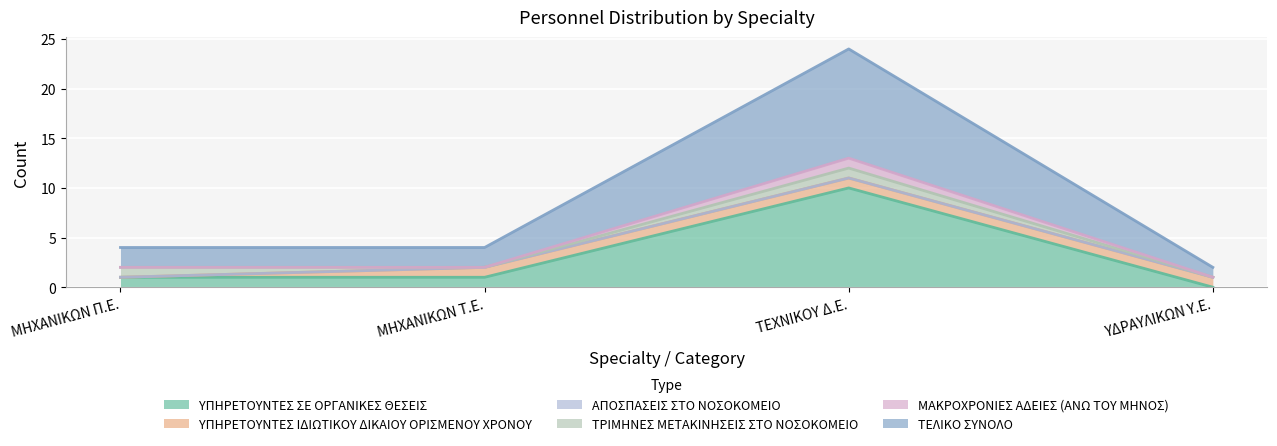

Where is ΤΕΛΙΚΟ ΣΥΝΟΛΟ nearest to the value 6?

ΜΗΧΑΝΙΚΩΝ Π.Ε.